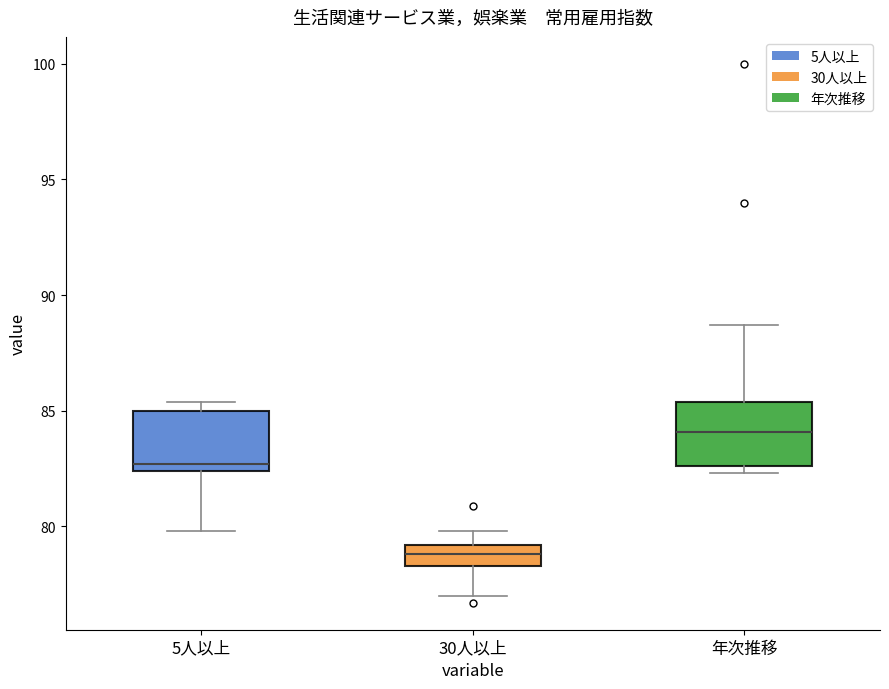

Reading left to right, read every box against the y-axis: the position of its median line, the range the box covers, and the ends of its whiskers. The values are not printed on the chart, so give them approximately, as read against the axis.

5人以上: median 82.5 (just above the box's lower edge), box 82.5 to 85.0, whiskers 80.0 to 85.5
30人以上: median 79.0 (inside the box), box 78.5 to 79.0, whiskers 77.0 to 80.0
年次推移: median 84.0, box 82.5 to 85.5, whiskers 82.5 (just below the box's lower edge) to 88.5